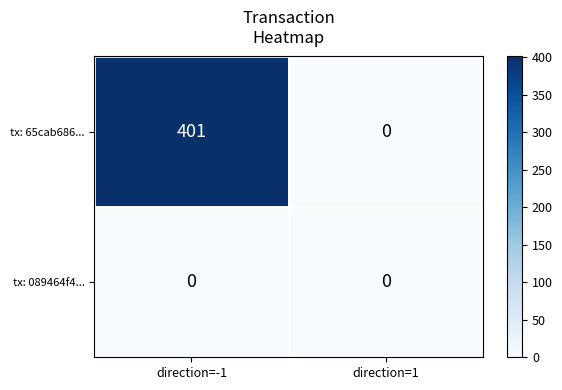

At which label is tx: 65cab686... closest to 200?

direction=1